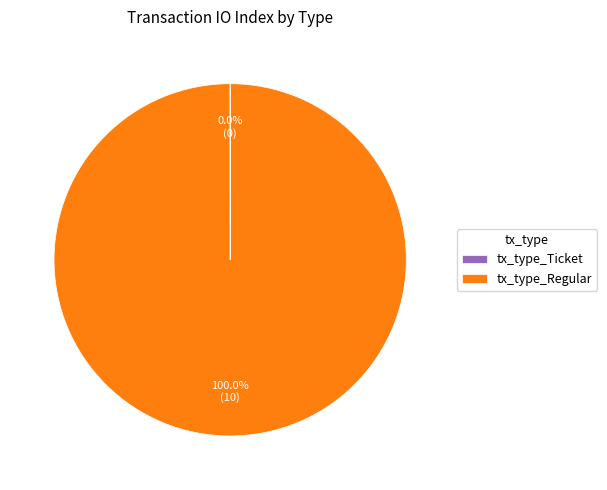

Which category has the biggest portion of the pie?

tx_type_Regular